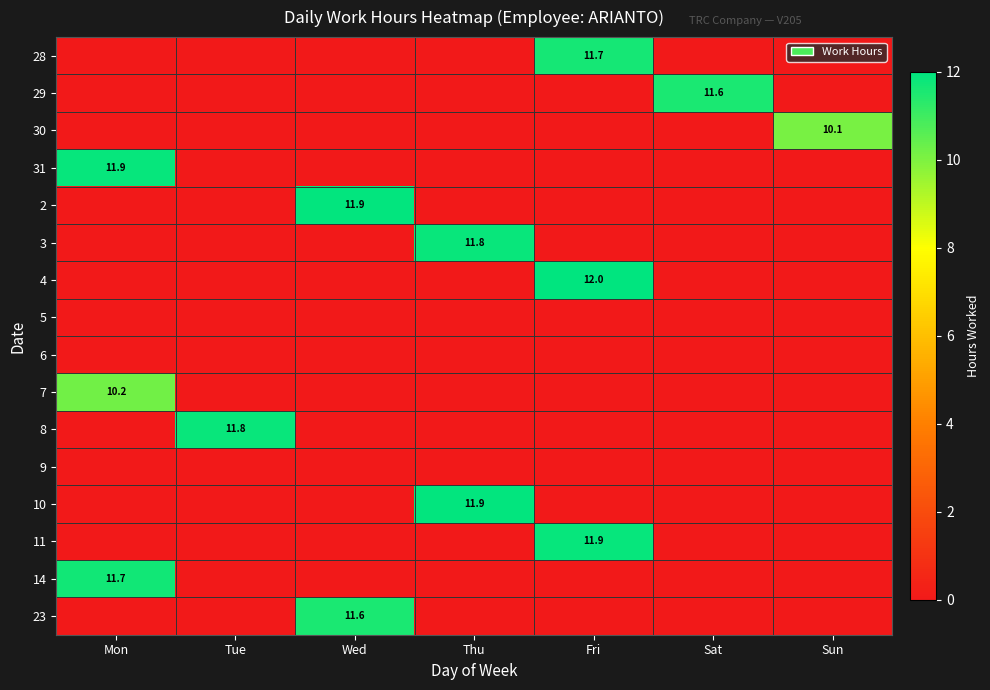

At how many categories does at least one series exceed 7?

7